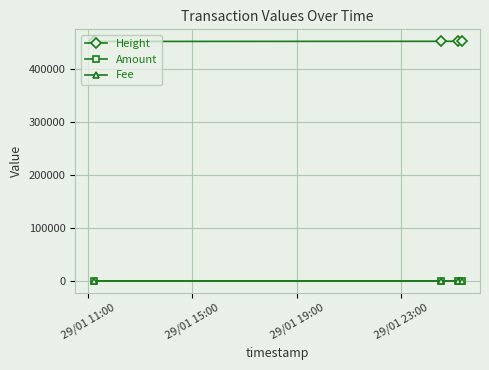

At how many categories does at least one series exceed 315900?

4